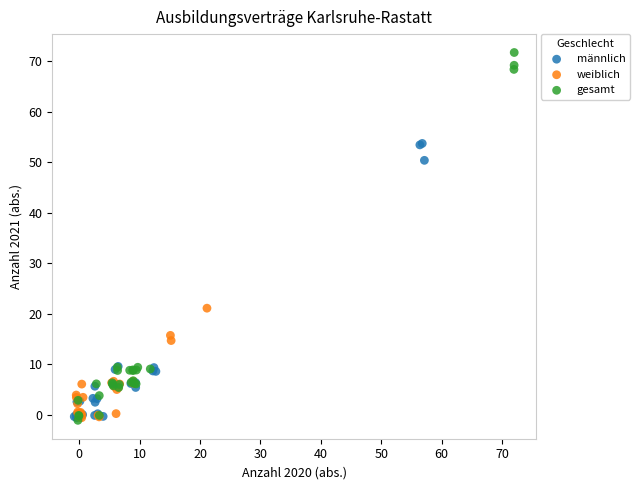

Which series reaches the maximum Y coordinate?

gesamt